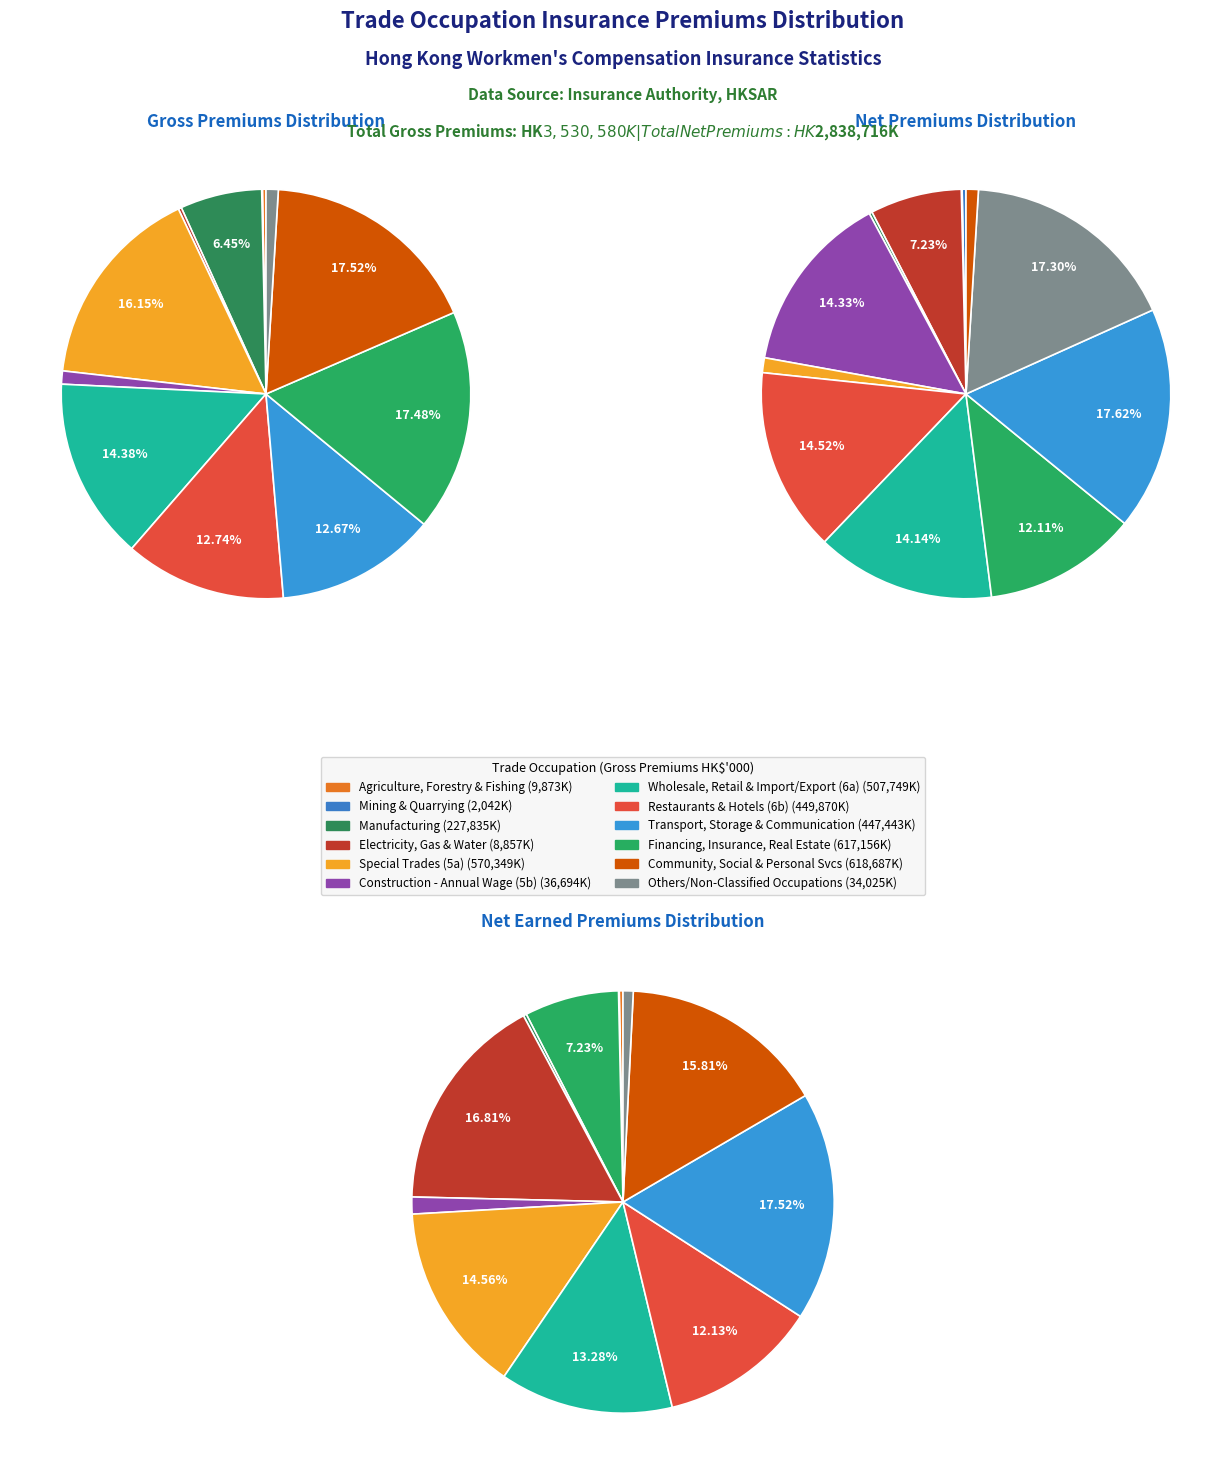

How many slices are in this pie chart?

12